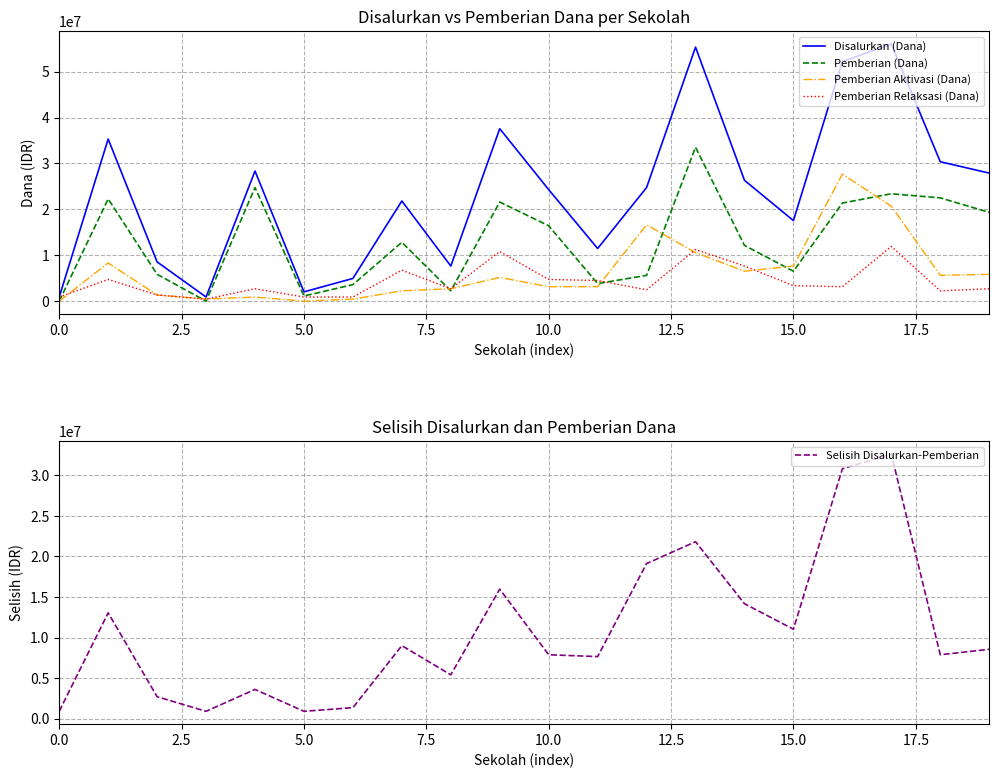

What are all the series names shown in the legend?

Disalurkan (Dana), Pemberian (Dana), Pemberian Aktivasi (Dana), Pemberian Relaksasi (Dana), Selisih Disalurkan-Pemberian